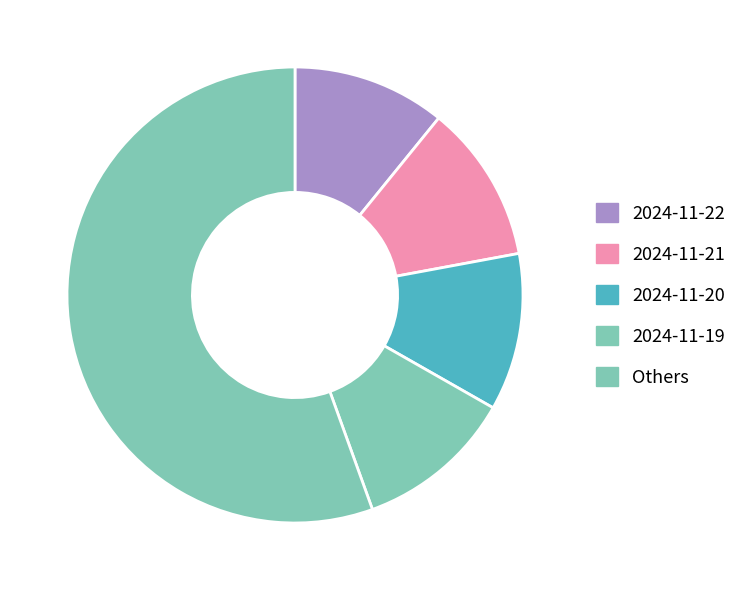

How many segments does this pie chart have?

5